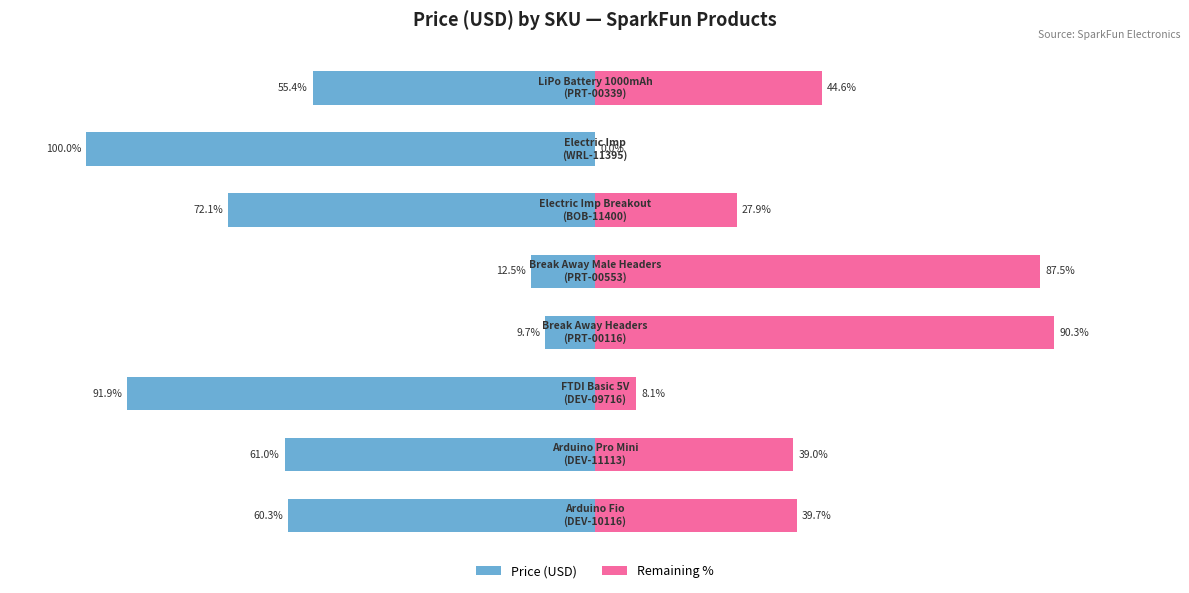

Between 2 and 4, which series saw the biggest shift?

Price (USD)